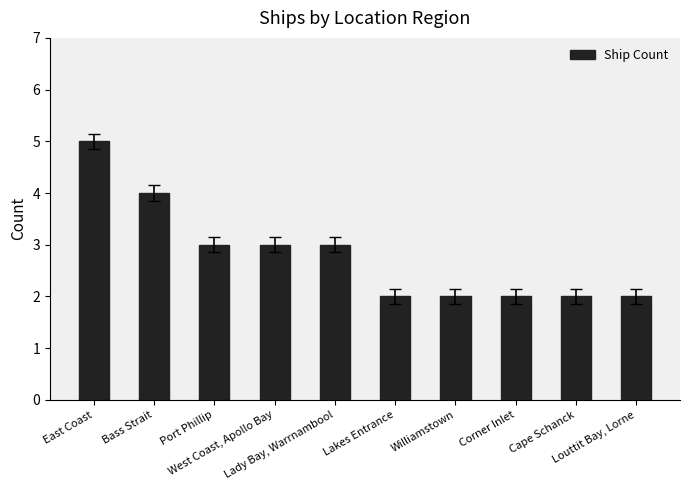

Is it true that the value at Lady Bay, Warrnambool is 2?

False